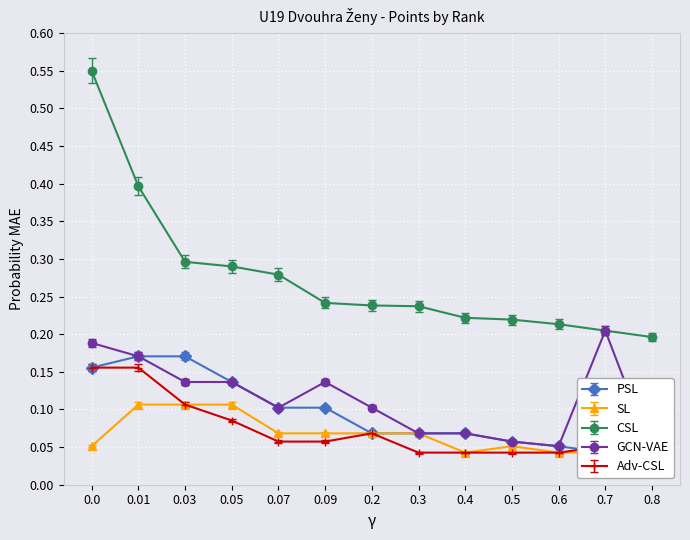

What is the average value of the Adv-CSL series?

0.1